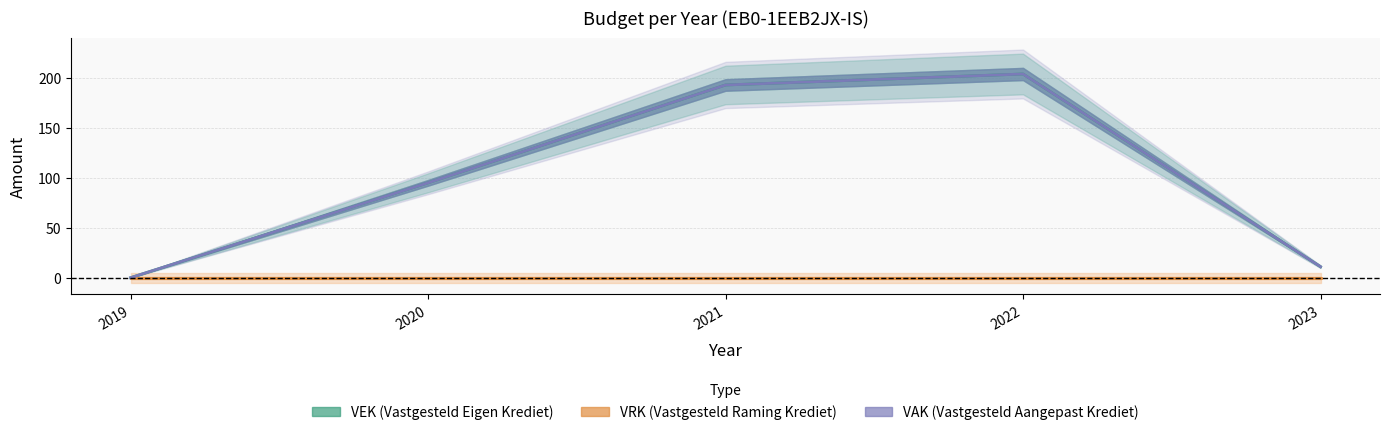

At which category is the sum across all series the highest?

2022